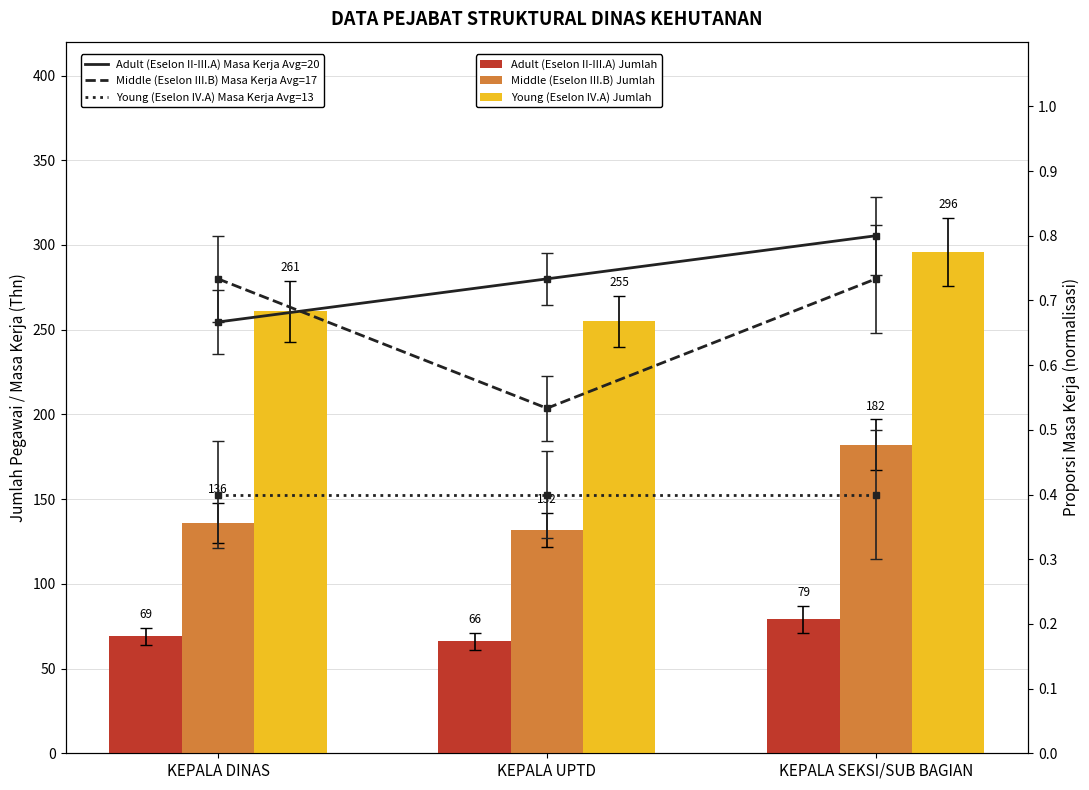

Rank the series by their maximum value, from highest to lowest.

Adult (Eselon II-III.A), Middle (Eselon III.B), Young (Eselon IV.A)